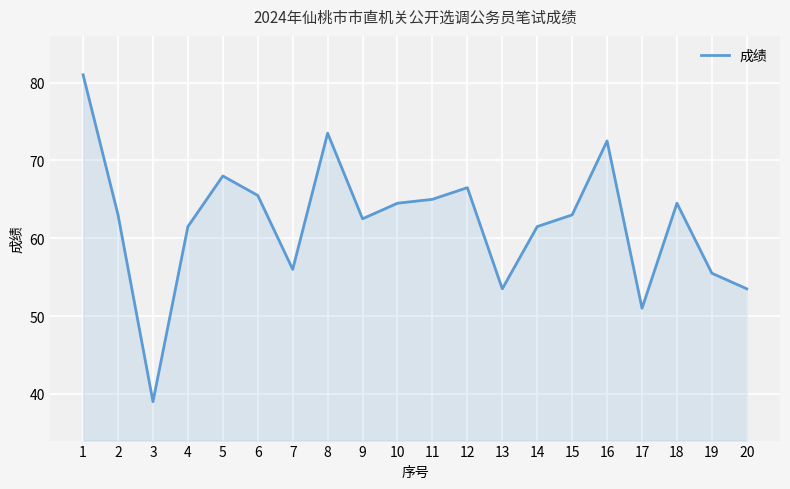

What is the approximate value at 15?

63.0